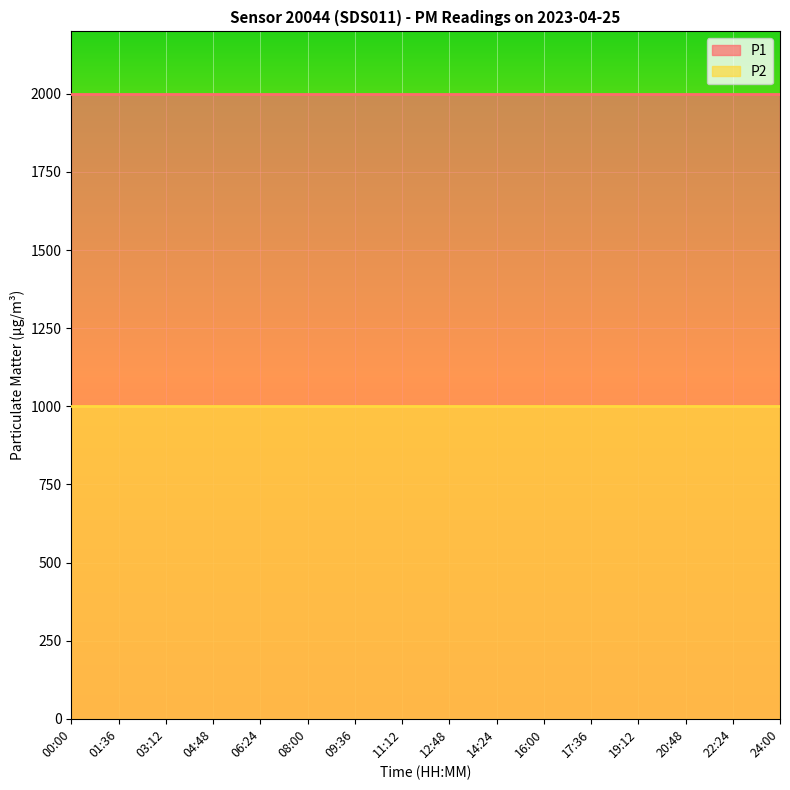

What are all the series names shown in the legend?

P1, P2